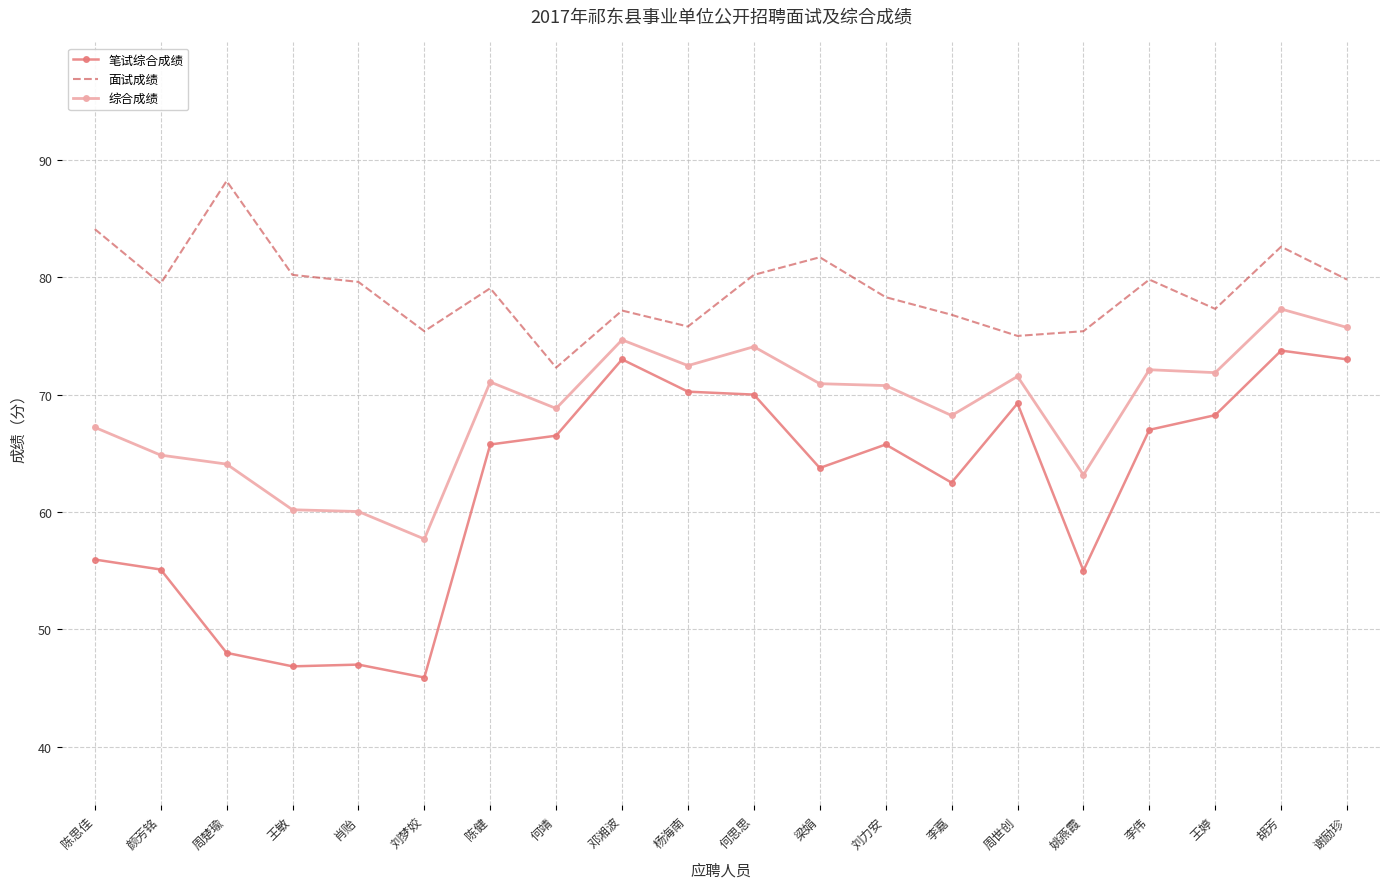

What position from the right is 刘梦姣?

15